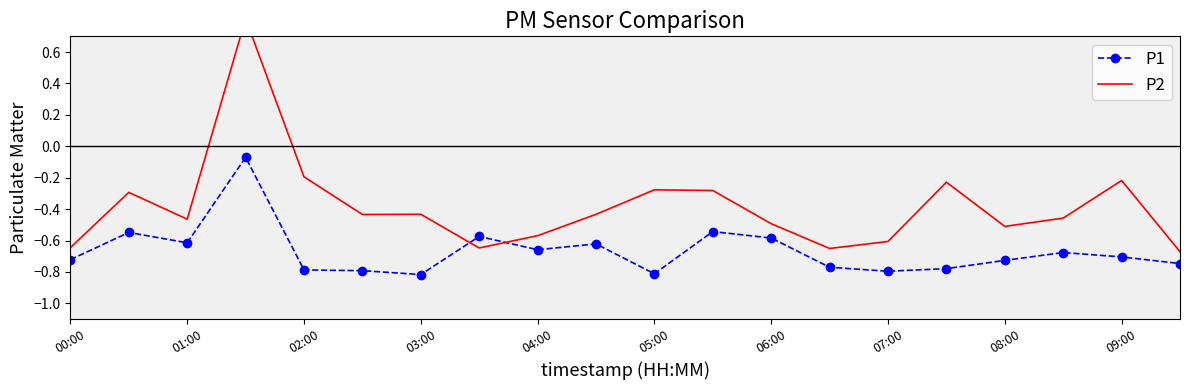

The P1 series shows -0.9 at 09:00. True or false?

False